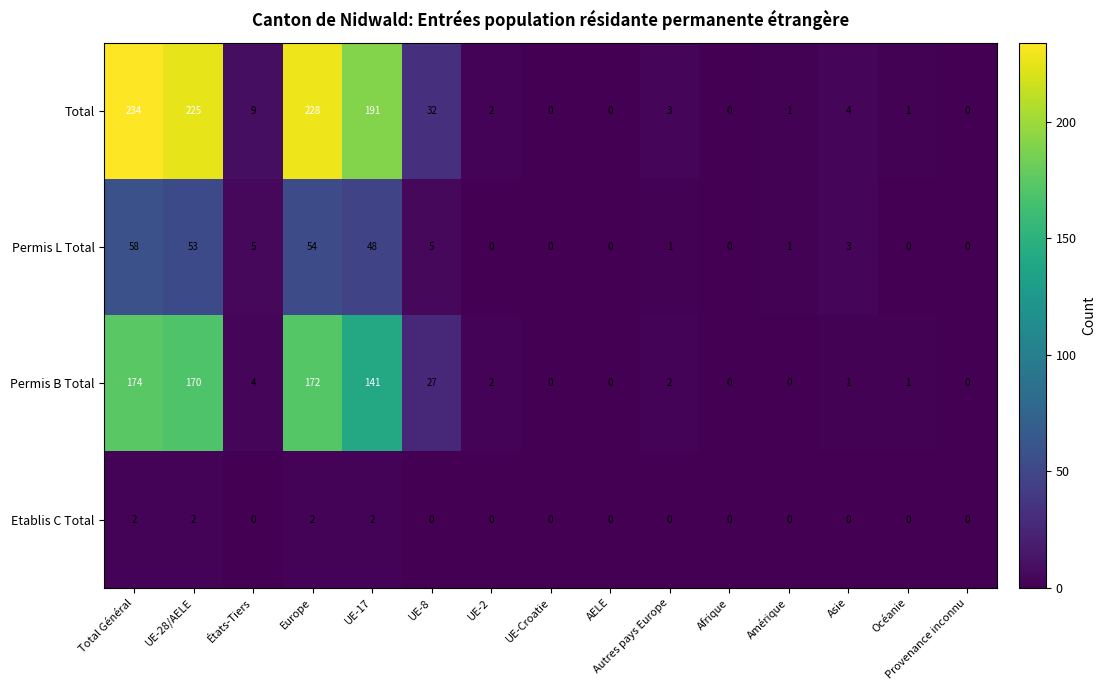

Count the number of data series in this chart.

4